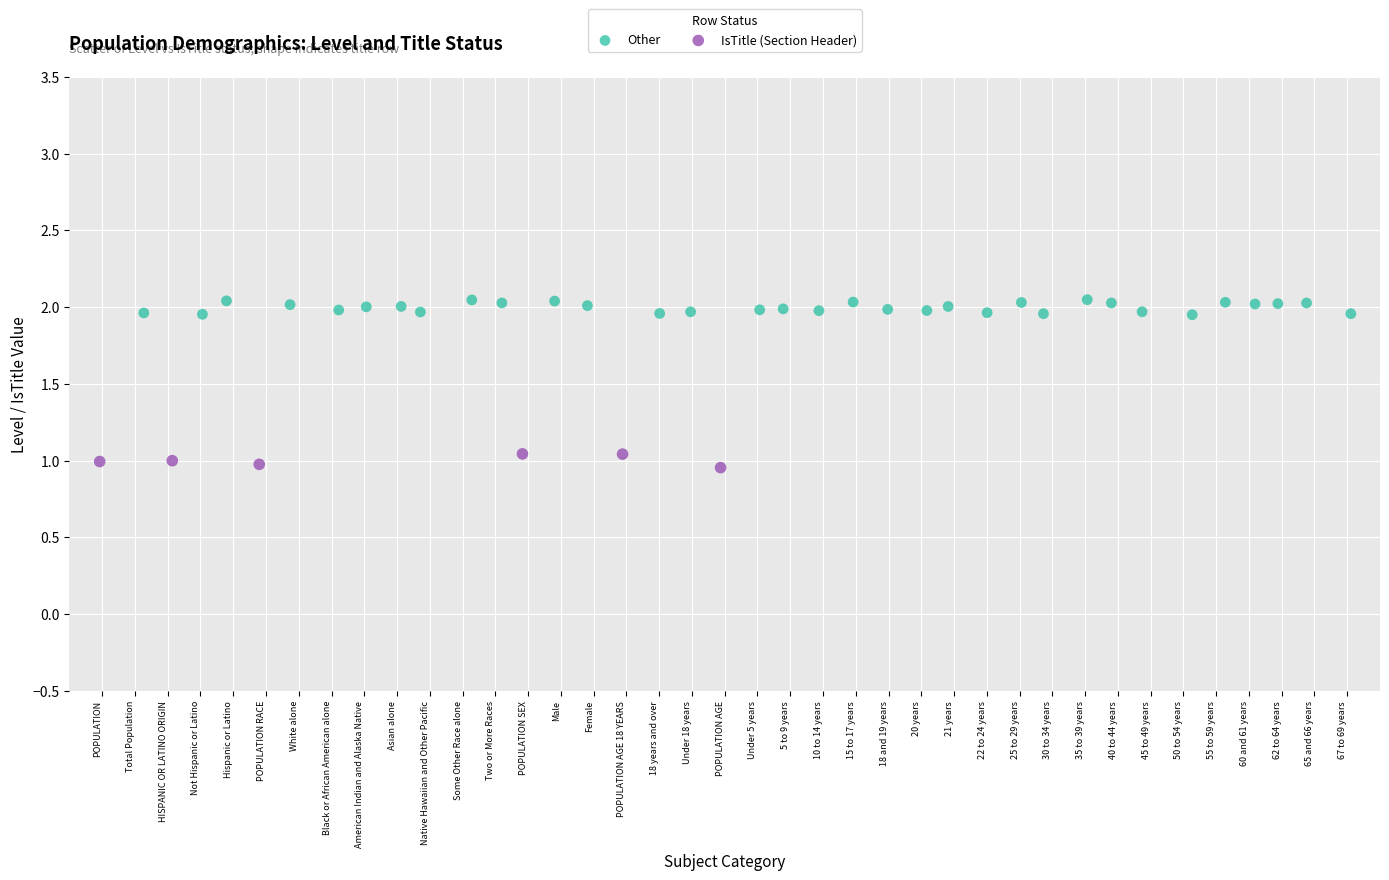

Which series reaches the minimum Y coordinate?

IsTitle (Section Header)